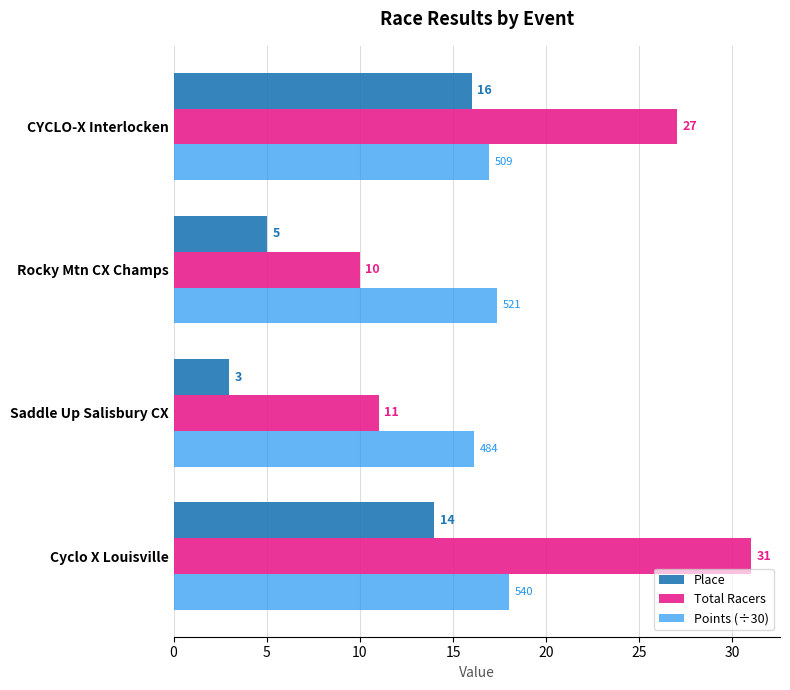

At how many categories does at least one series exceed 13?

4